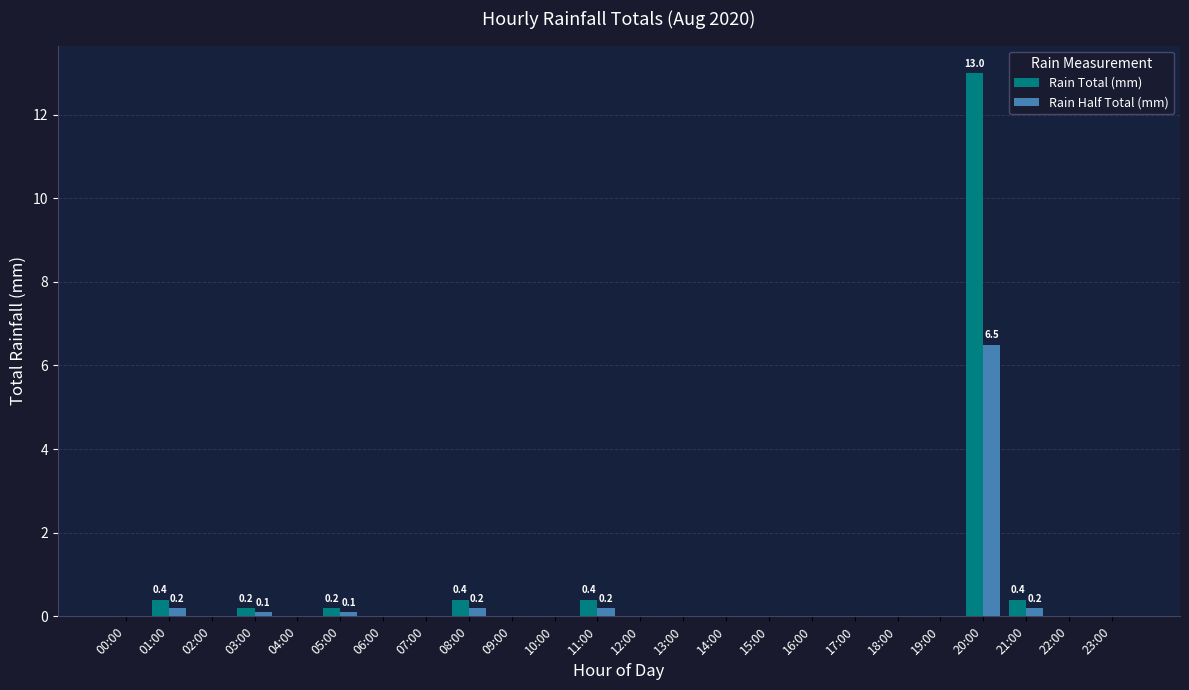

How many distinct data groups are displayed?

2